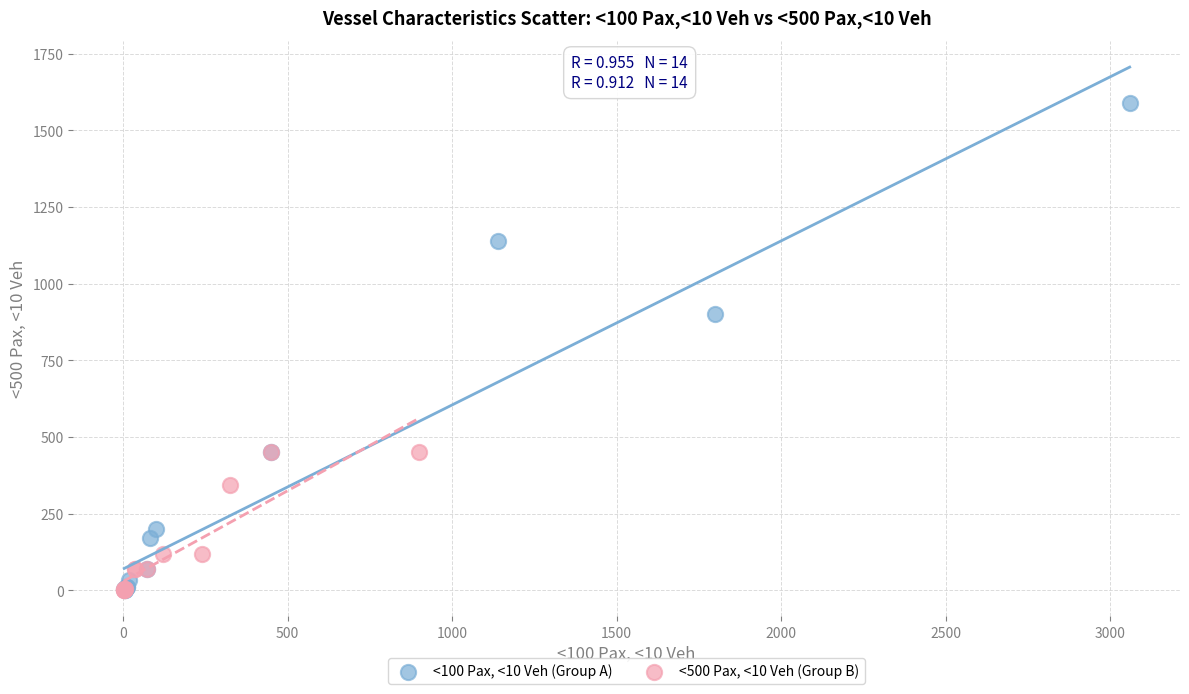

Which series has the widest spread of Y values?

<100 Pax, <10 Veh (Group A)